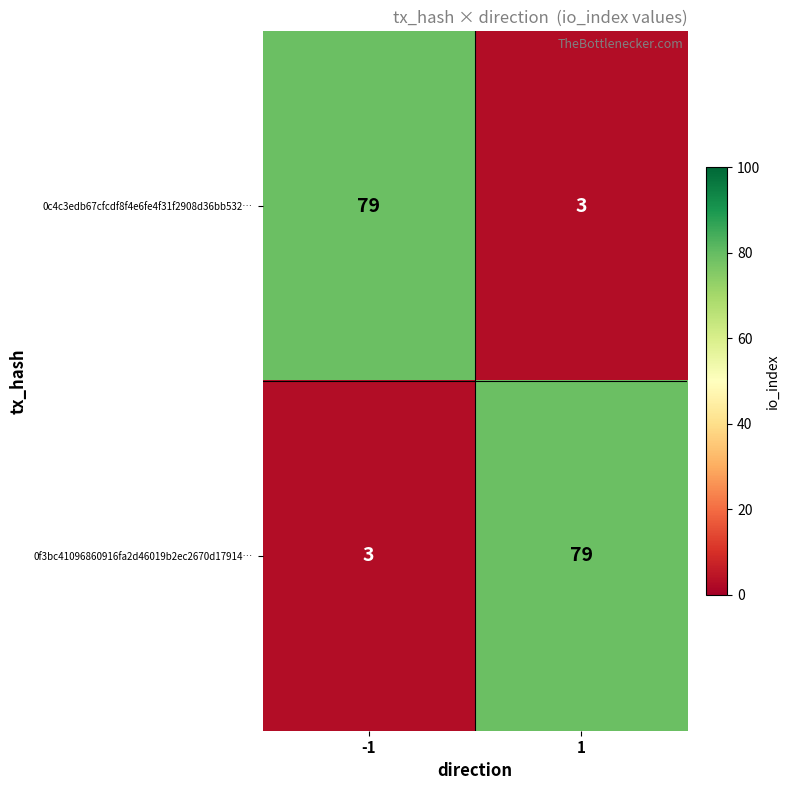

What is the difference between the maximum and minimum values in the 0c4c3edb67cfcdf8f4e6fe4f31f2908d36bb532… series?

76